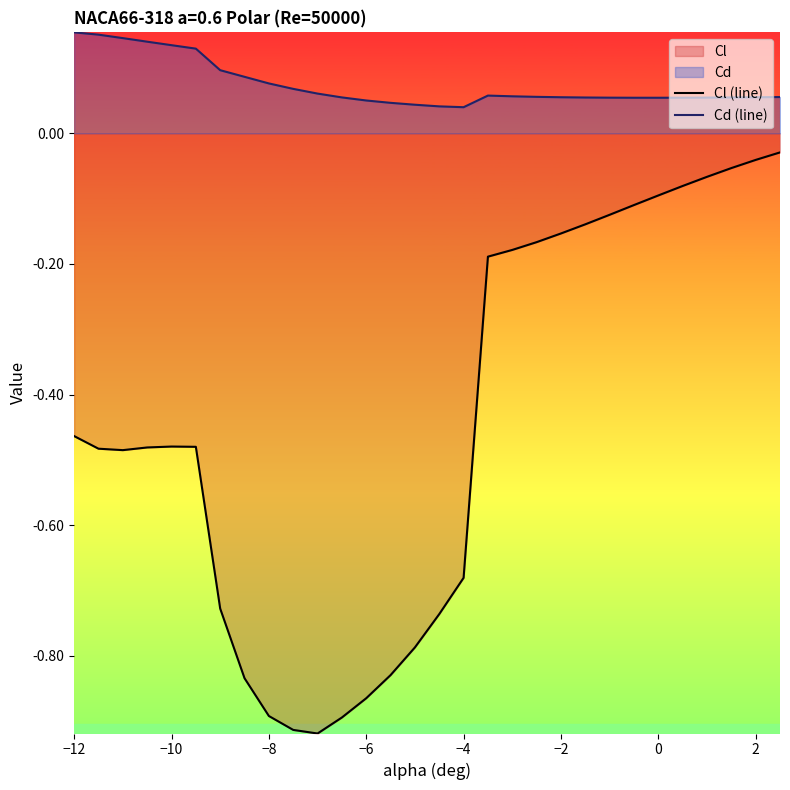

Which series has the widest spread of values?

Cl (line)